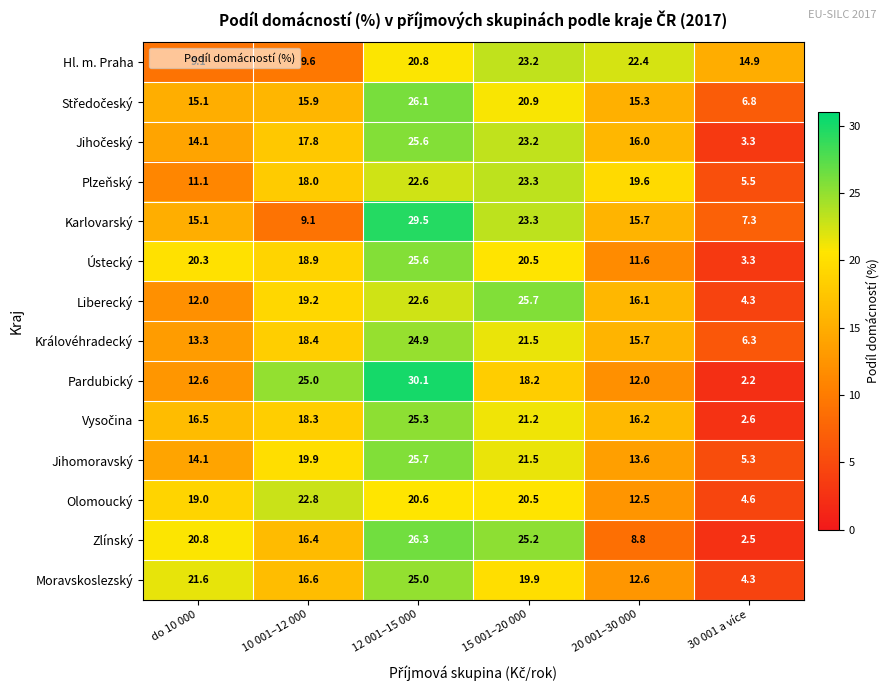

Which series has the largest total across all categories?

Ústecký